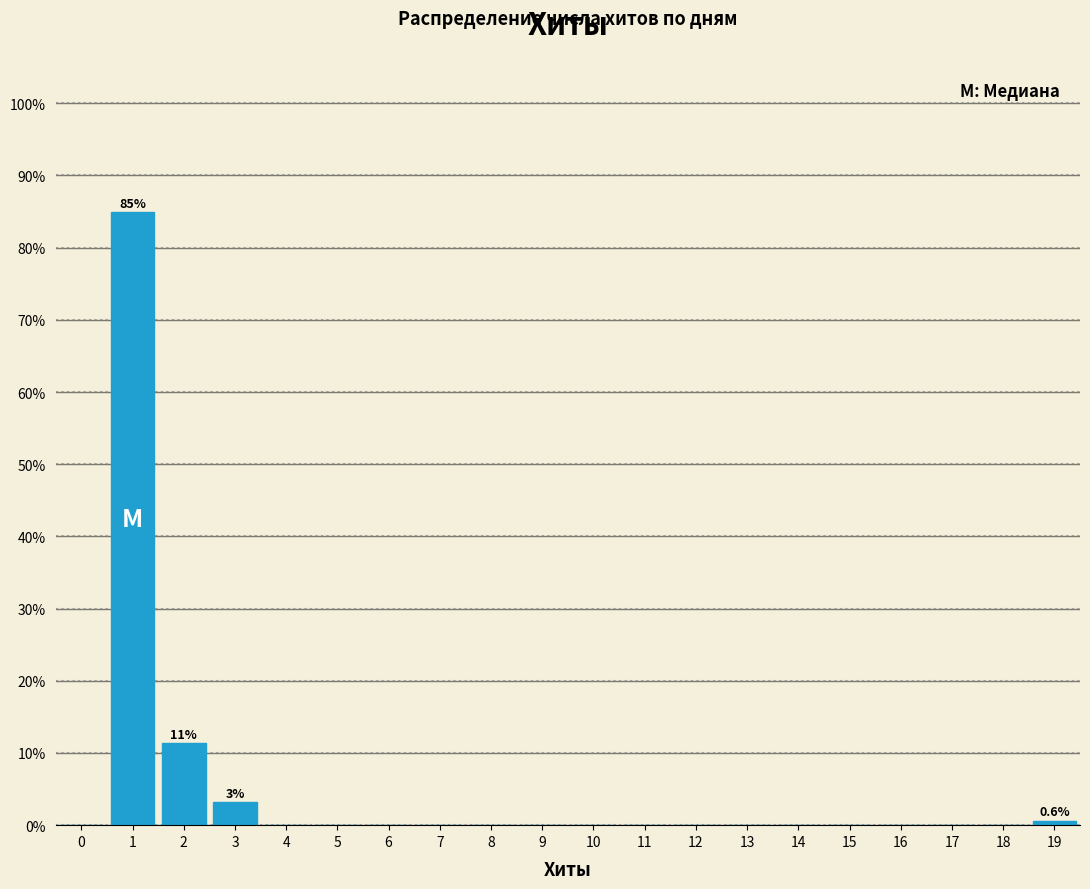

Which range on the x-axis has the tallest bar?

0.5 to 1.5